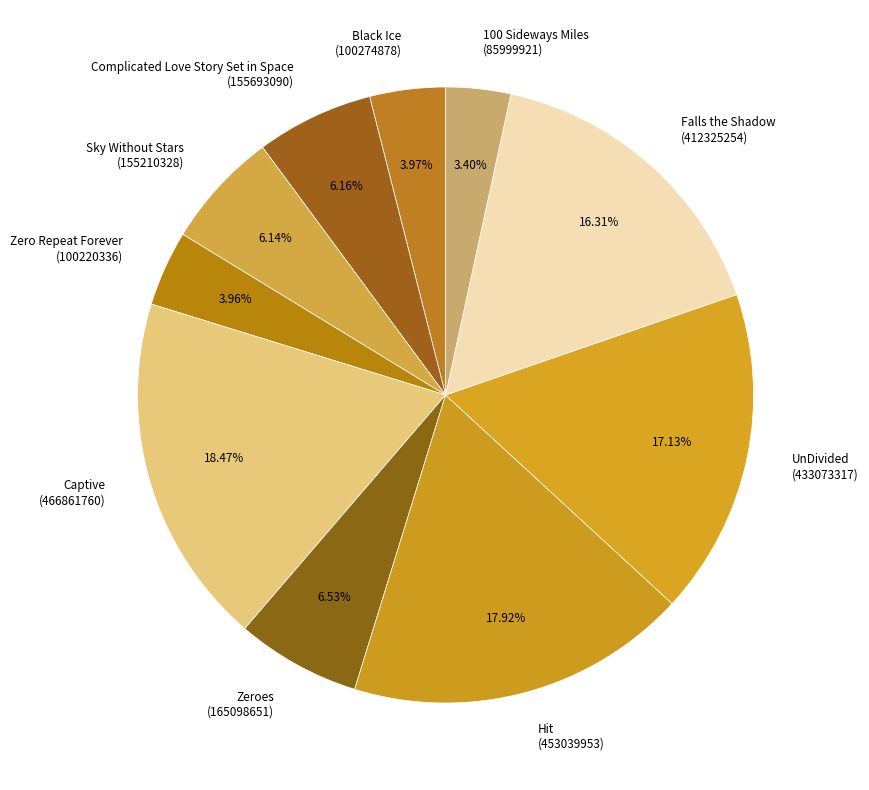

To the nearest percent, what portion does UnDivided represent?

17%